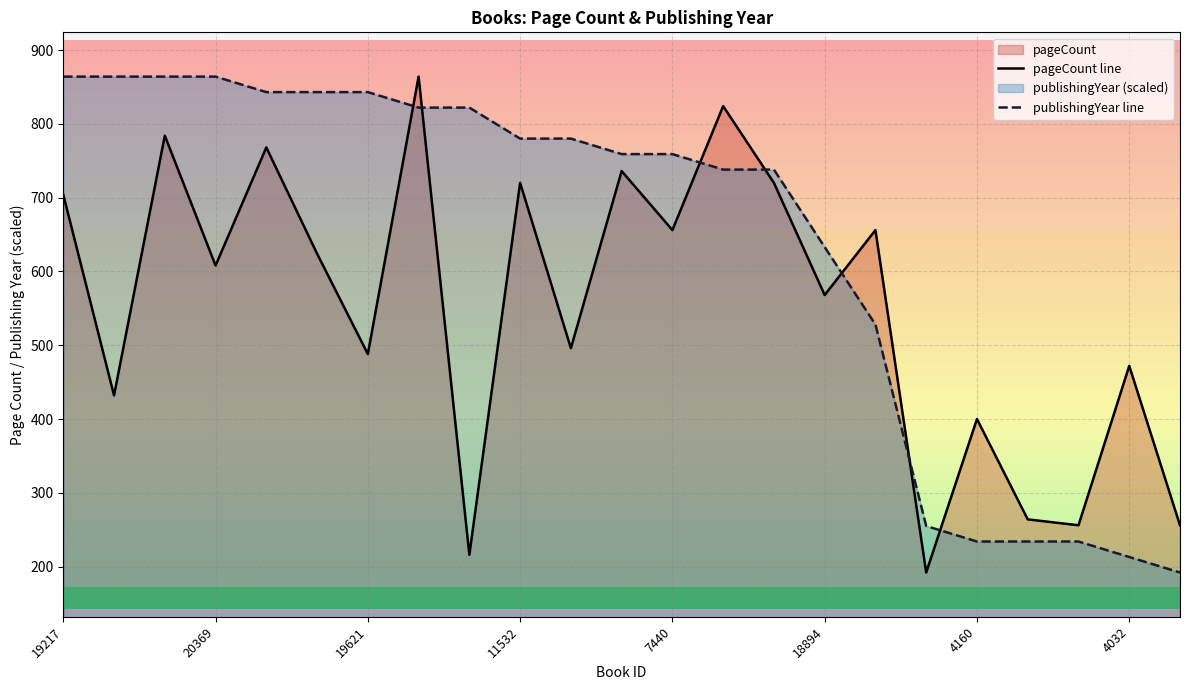

How many categories are shown in the chart?

23